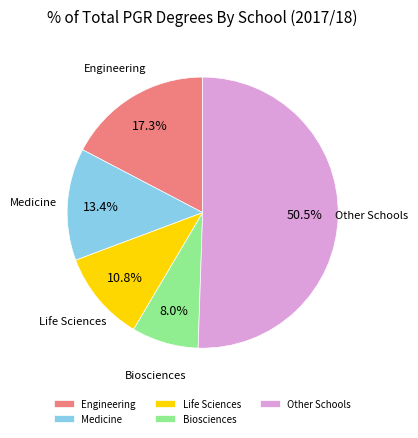

Rank the categories by value from lowest to highest.

Biosciences, Life Sciences, Medicine, Engineering, Other Schools